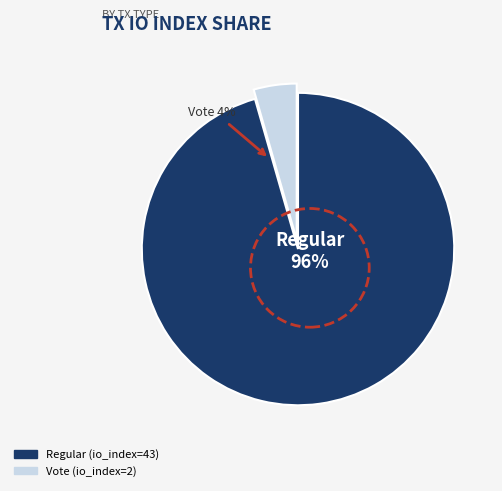

How many segments does this pie chart have?

2